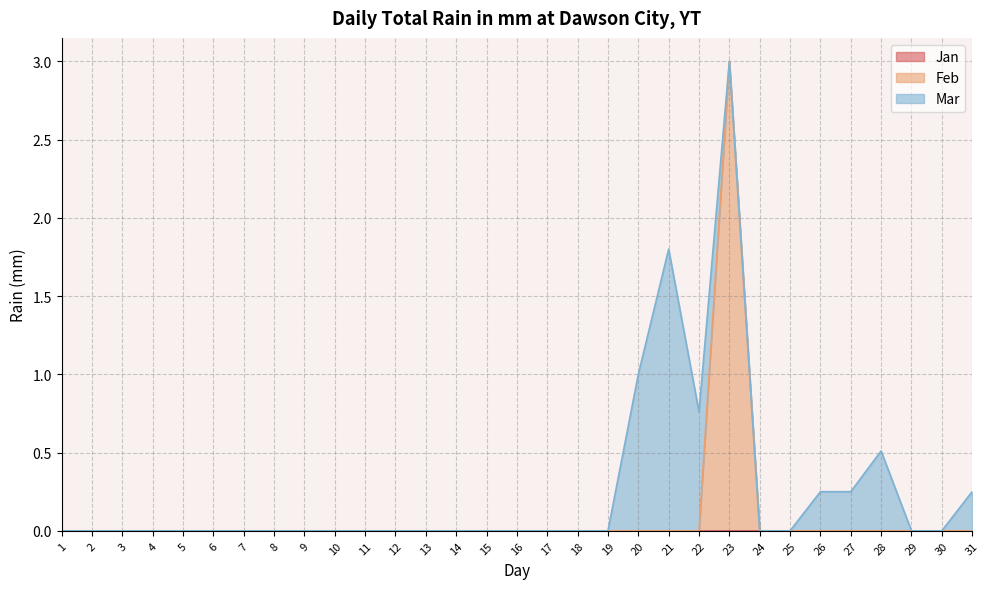

Rank the series by their maximum value, from lowest to highest.

Jan, Mar, Feb